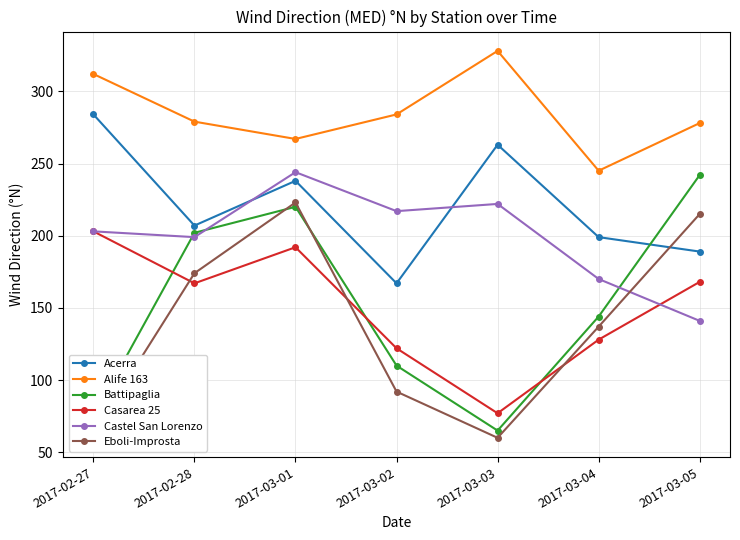

At which category is the sum across all series the highest?

2017-03-01